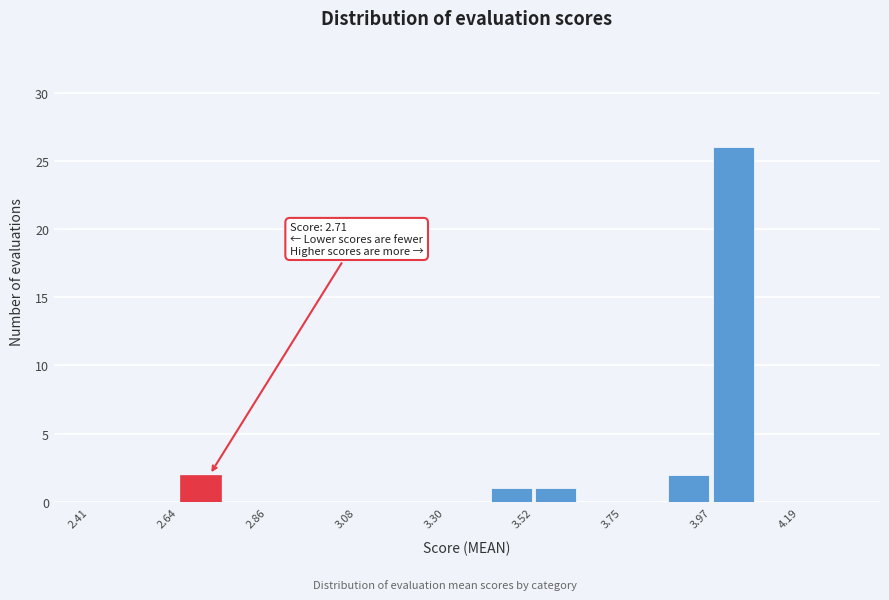

Read against the x-axis, roughly where is the centre of the tallest bar?

4.00